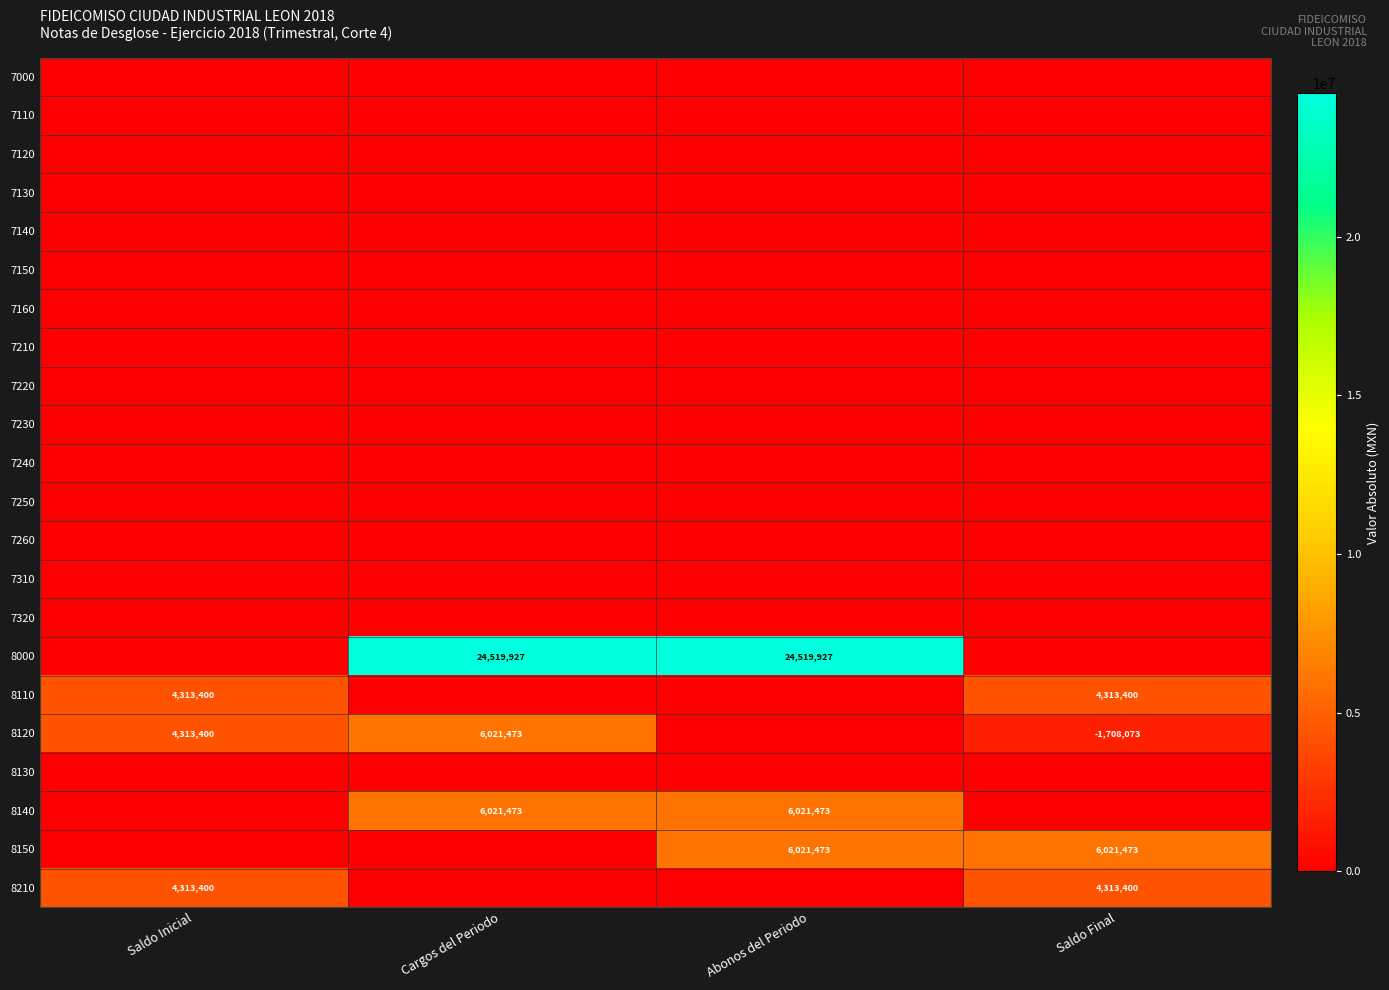

Which category has the lowest value across all series?

Saldo Inicial